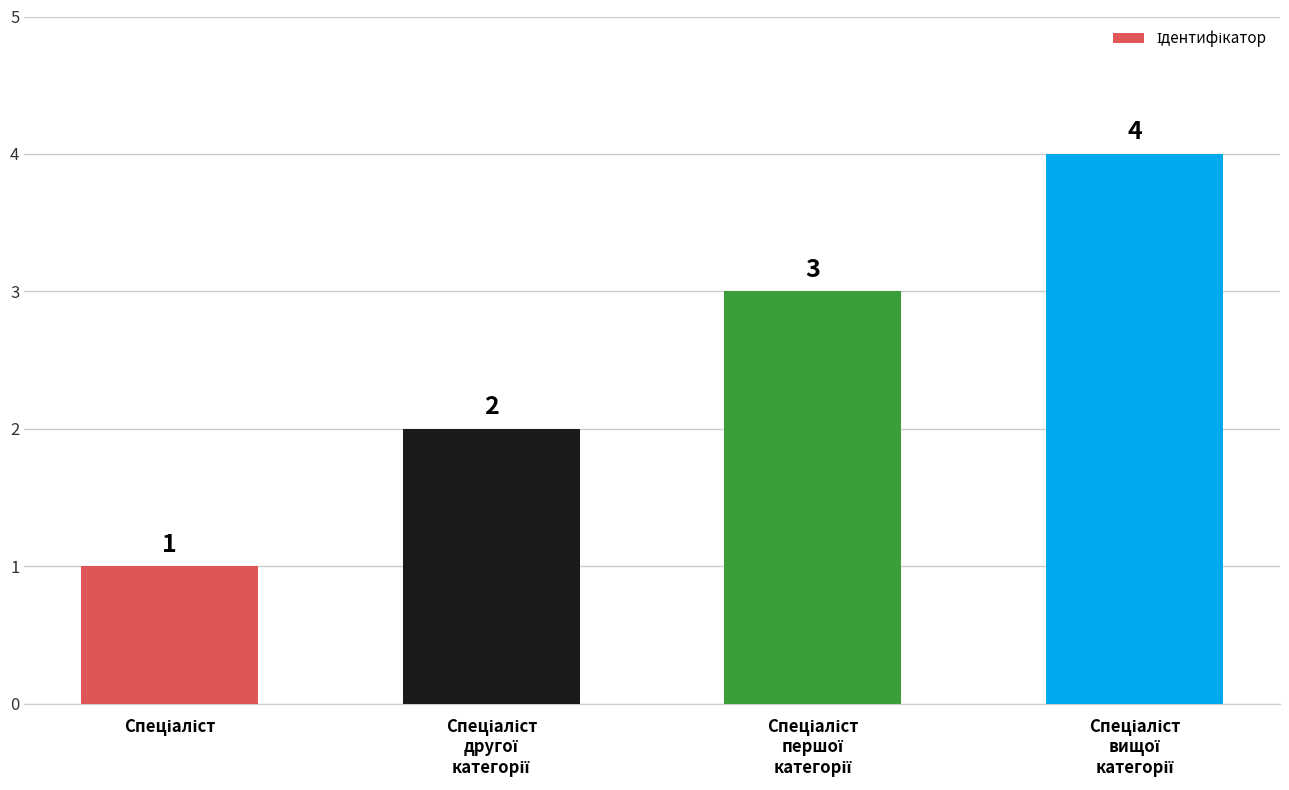

What is the maximum value shown in the chart?

4